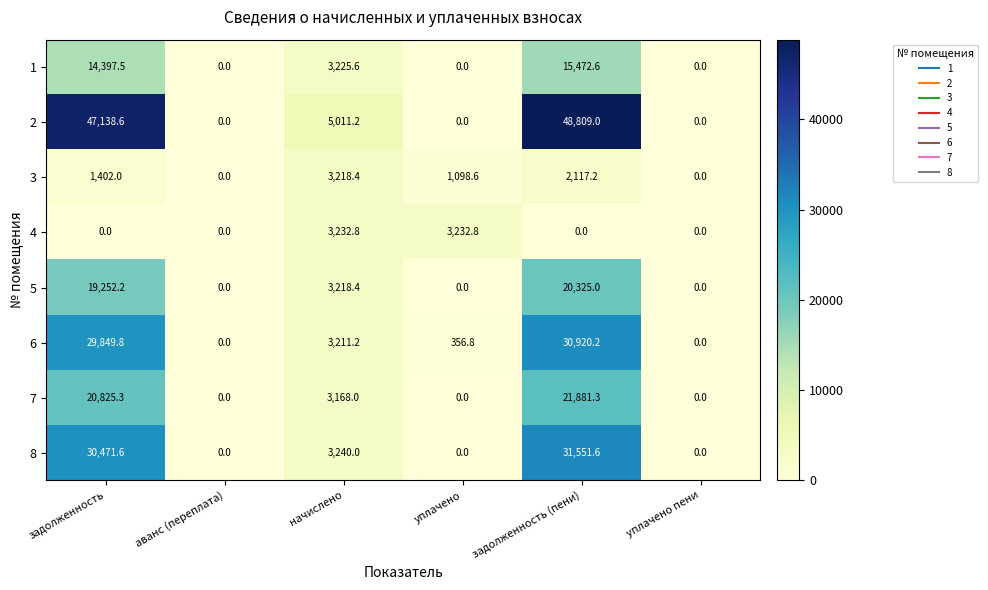

What is the total value across all series at уплачено?

4688.2